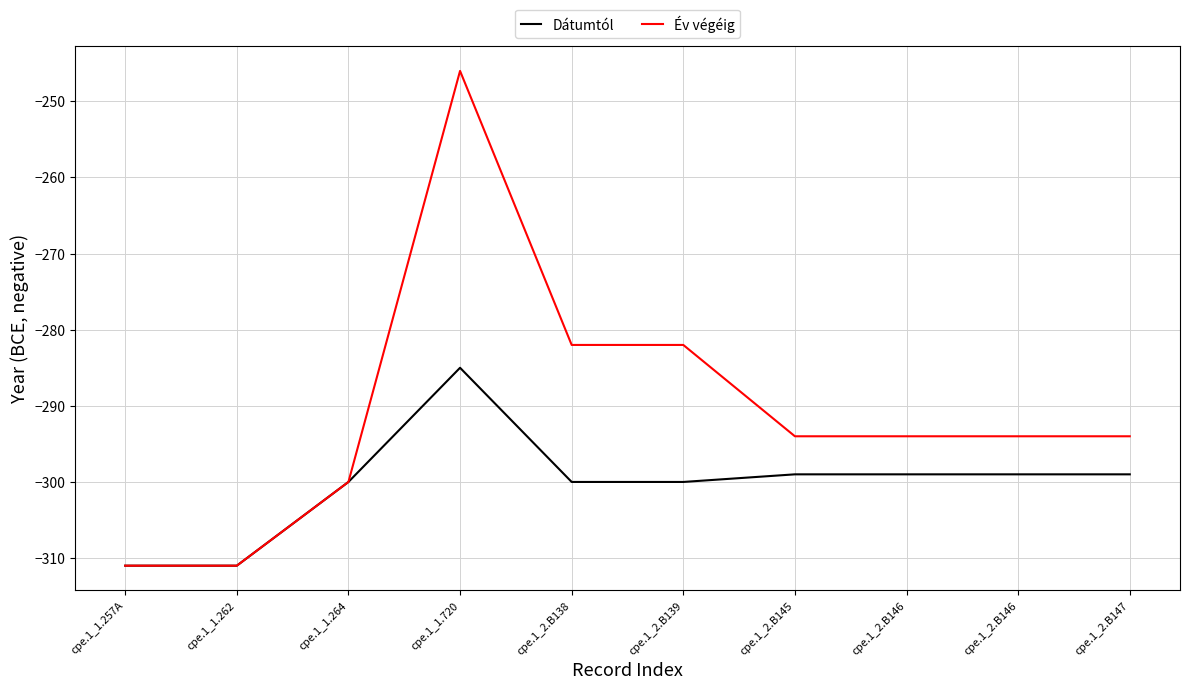

What are all the series names shown in the legend?

Dátumtól, Év végéig